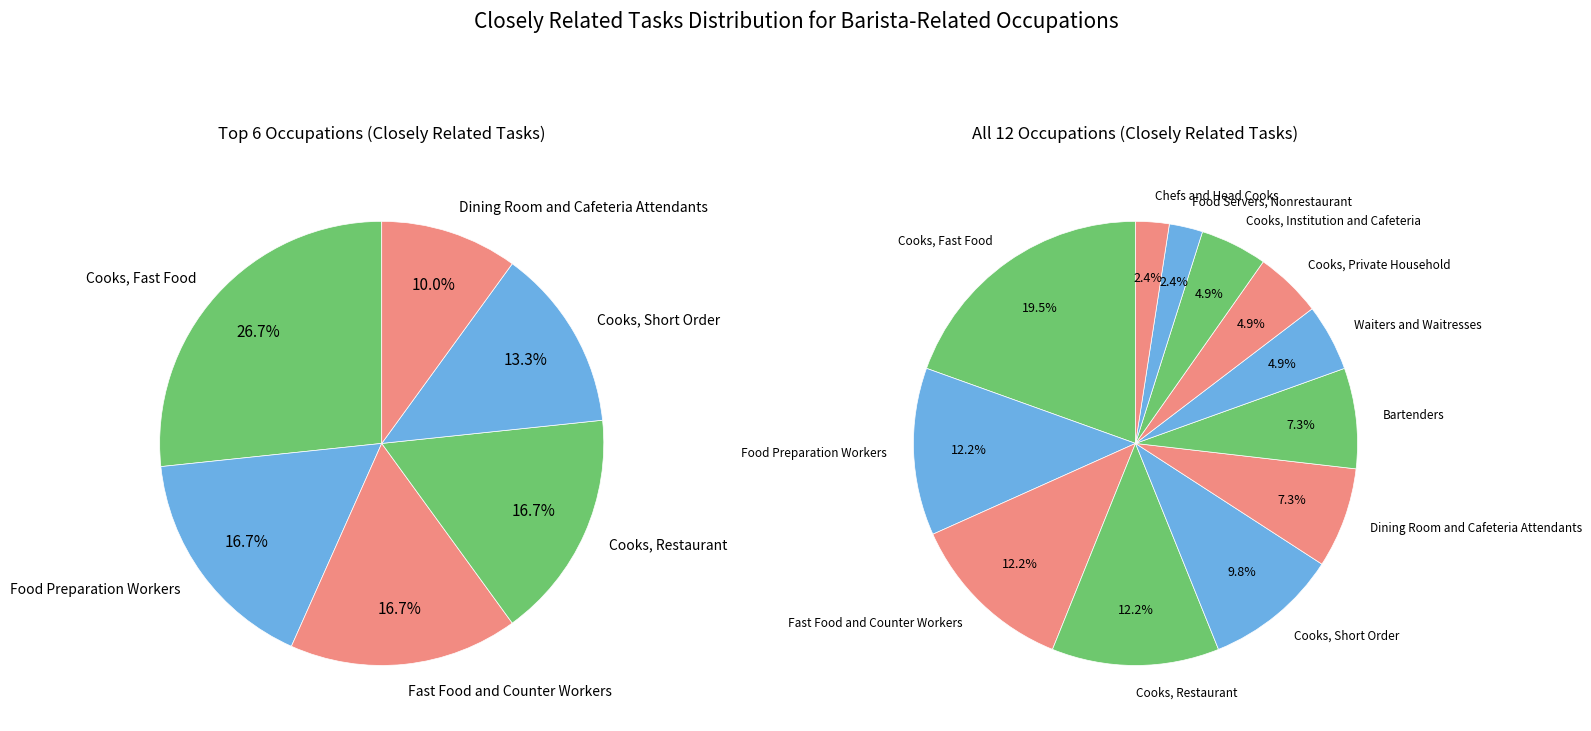

To the nearest percent, what percentage of the pie is Cooks, Private Household?

5%